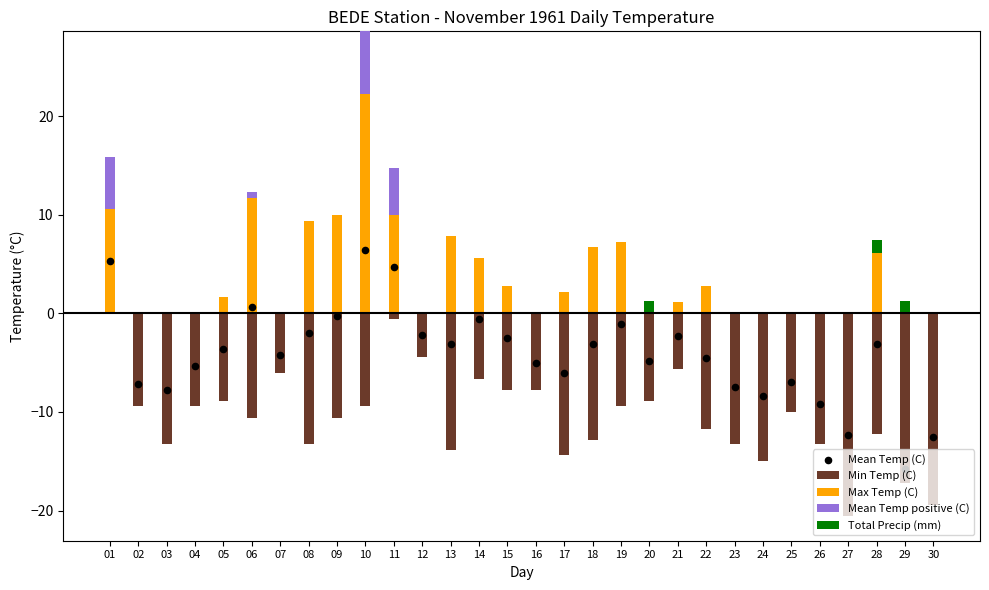

At which category is the sum across all series the highest?

10